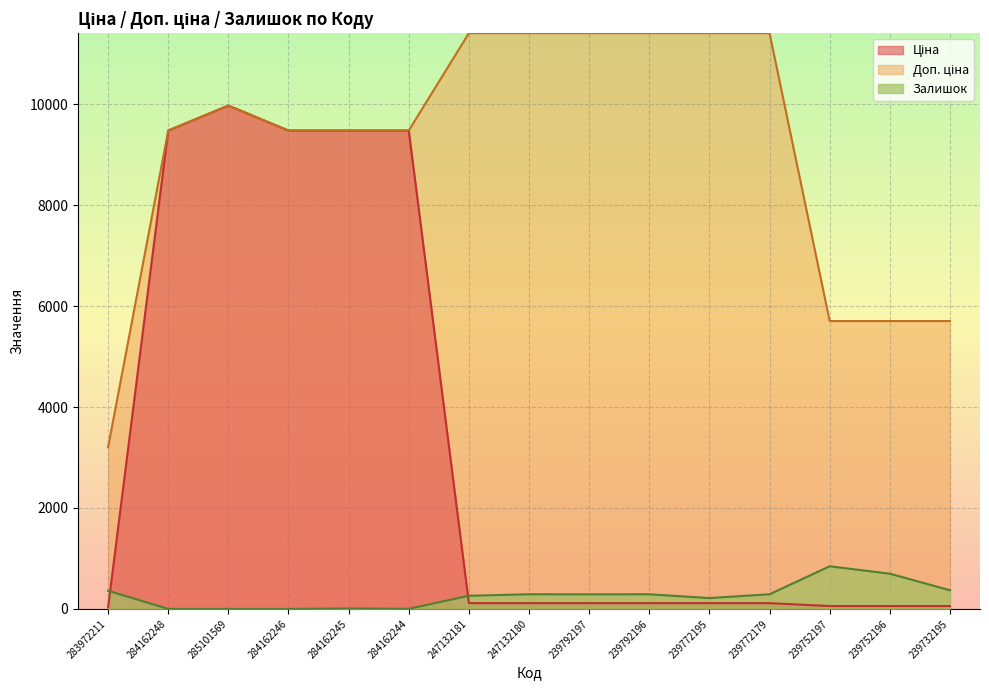

Count the number of categories in the chart.

15